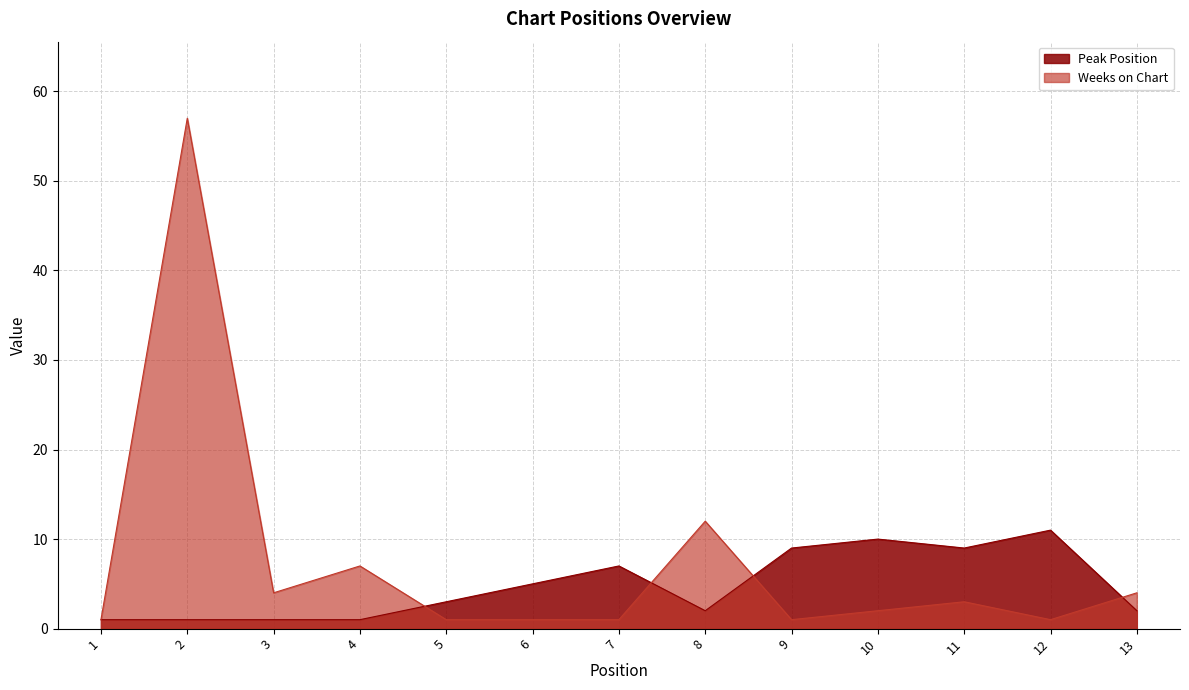

What are all the series names shown in the legend?

Peak Position, Weeks on Chart